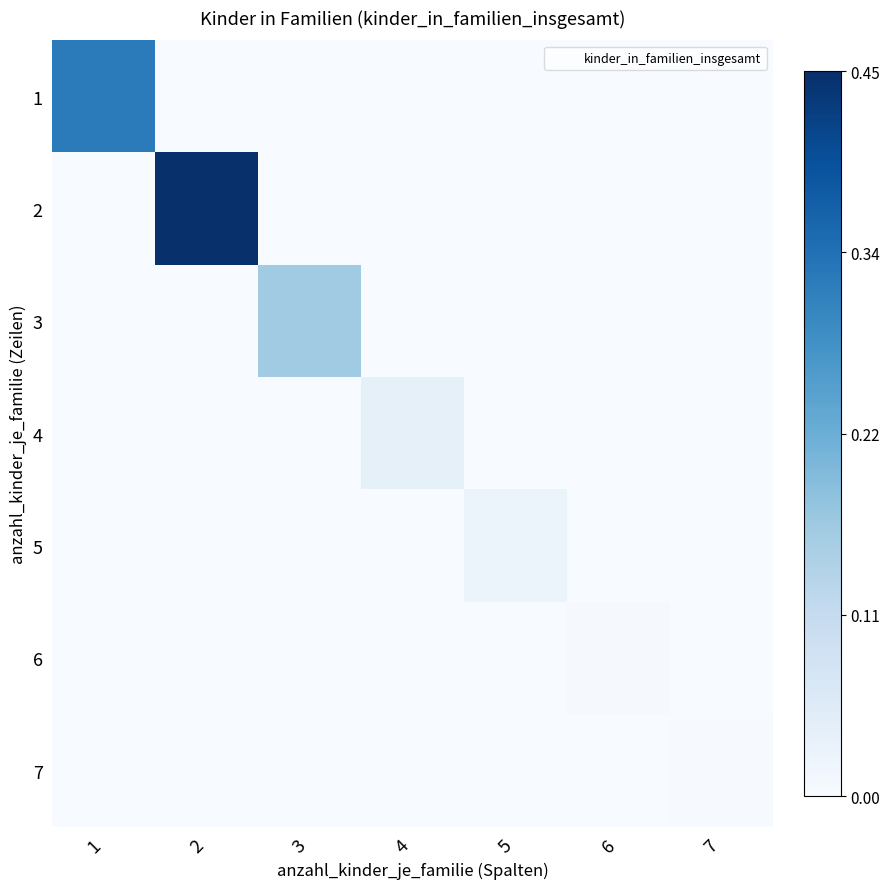

At how many categories does at least one series exceed 0?

7